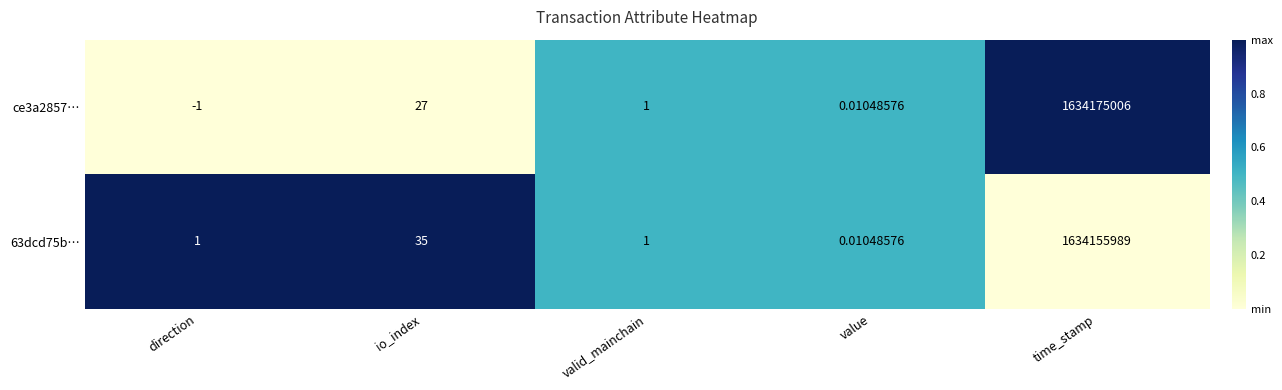

How many distinct data groups are displayed?

2